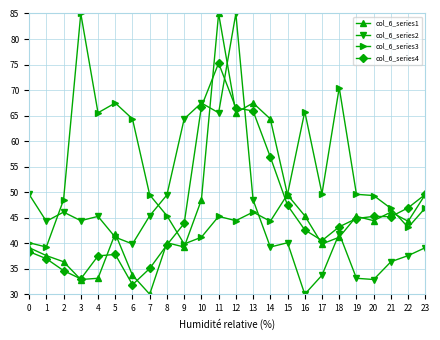

Between 4 and 21, which series saw the biggest shift?

col_6_series3